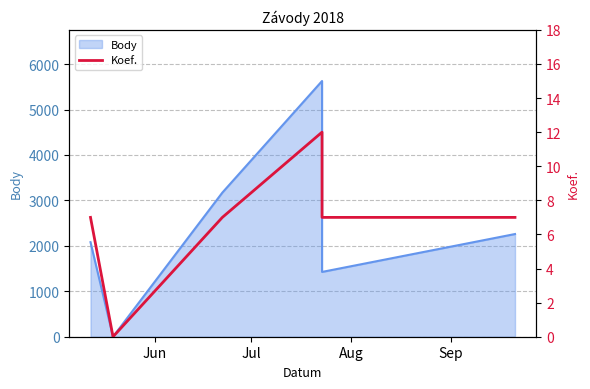

How many positive values are there?

5